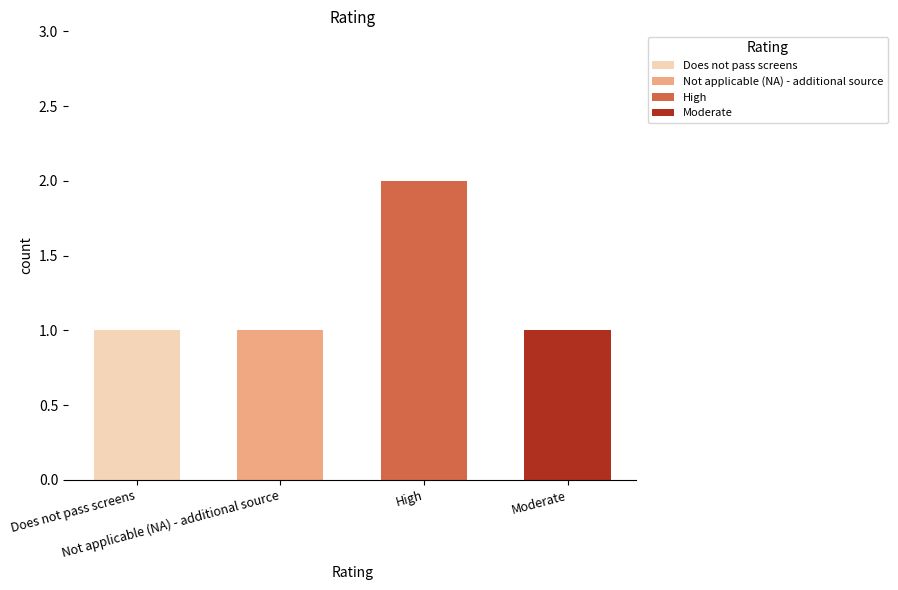

What is the greatest value displayed?

2